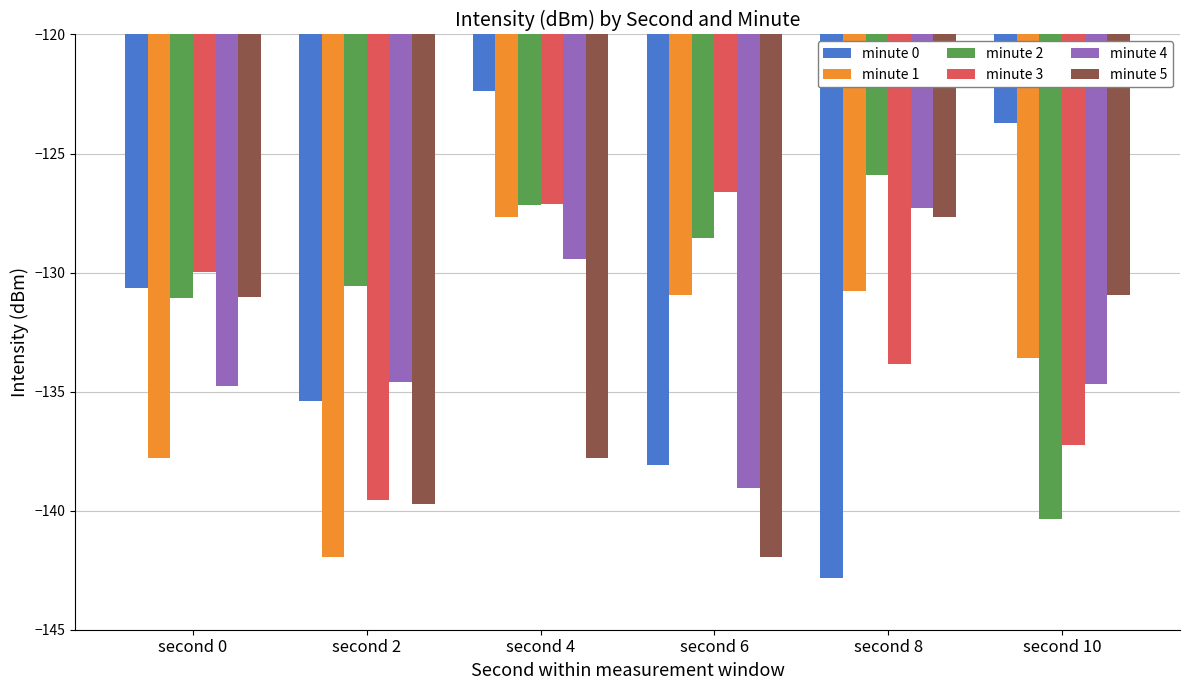

What is the difference between the maximum and minimum values in the minute 2 series?

14.4